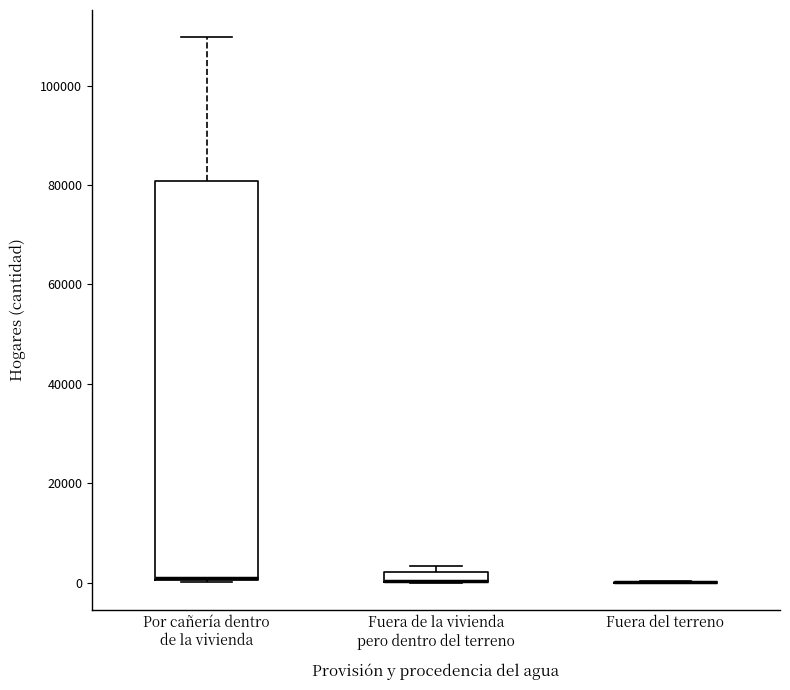

Which box is the tallest, from its lower edge to its upper edge?

Por cañería dentro de la vivienda